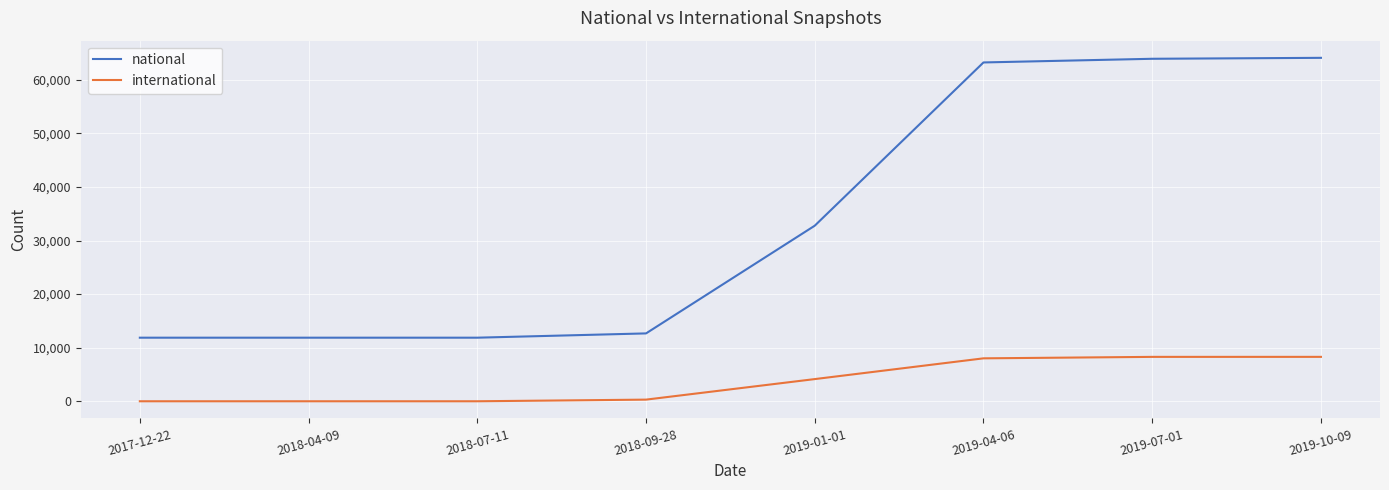

True or false: international has a value of -2894 at 2017-12-22.

False